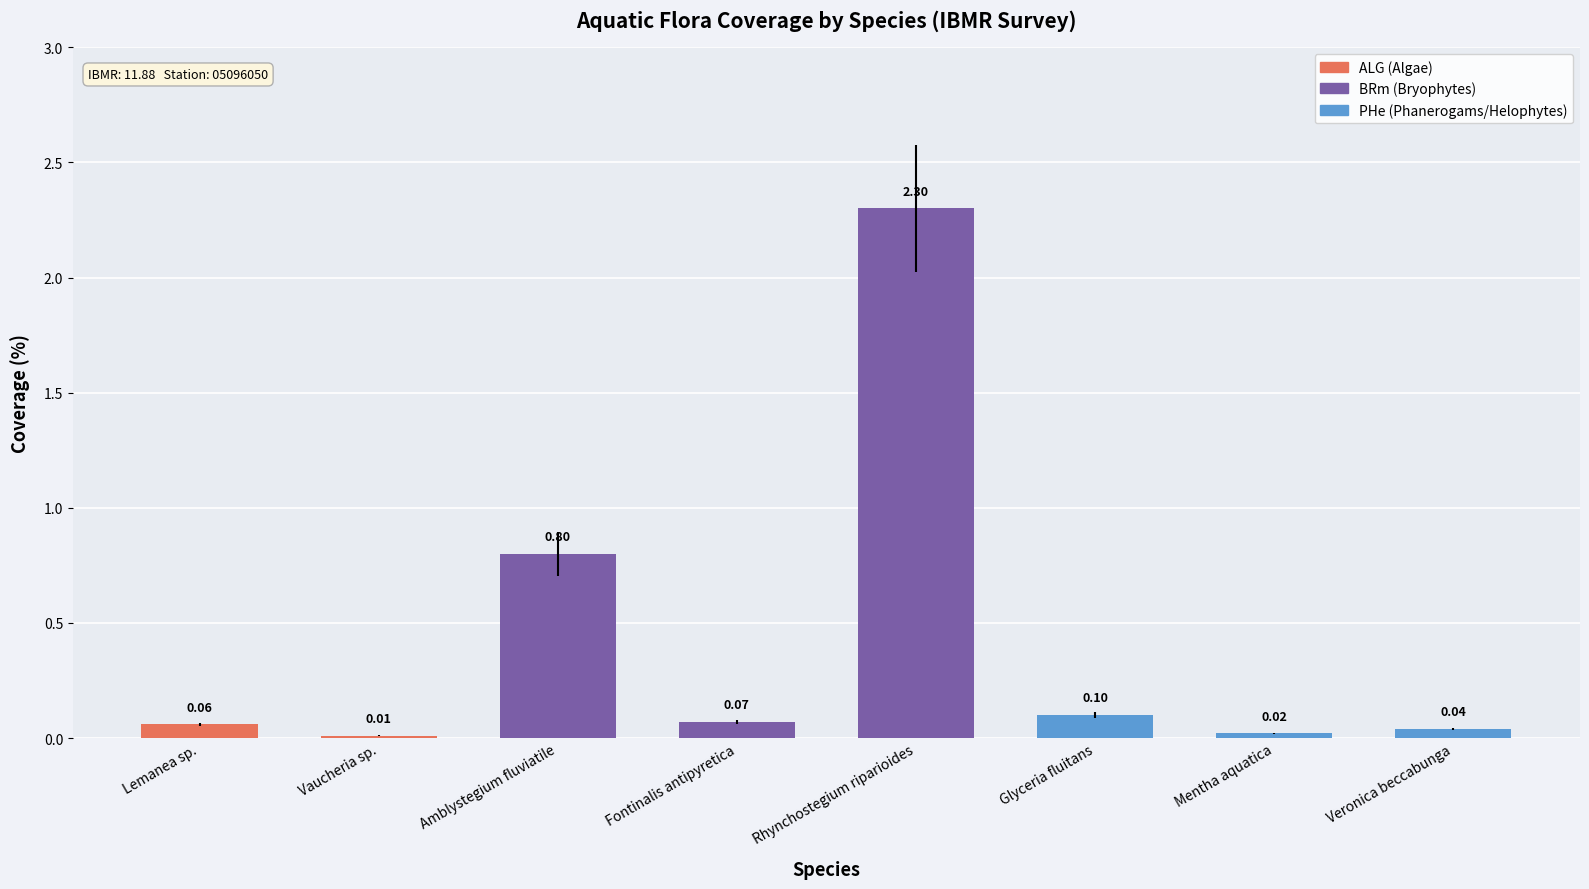

Which has a higher value, Mentha aquatica or Amblystegium fluviatile?

Amblystegium fluviatile